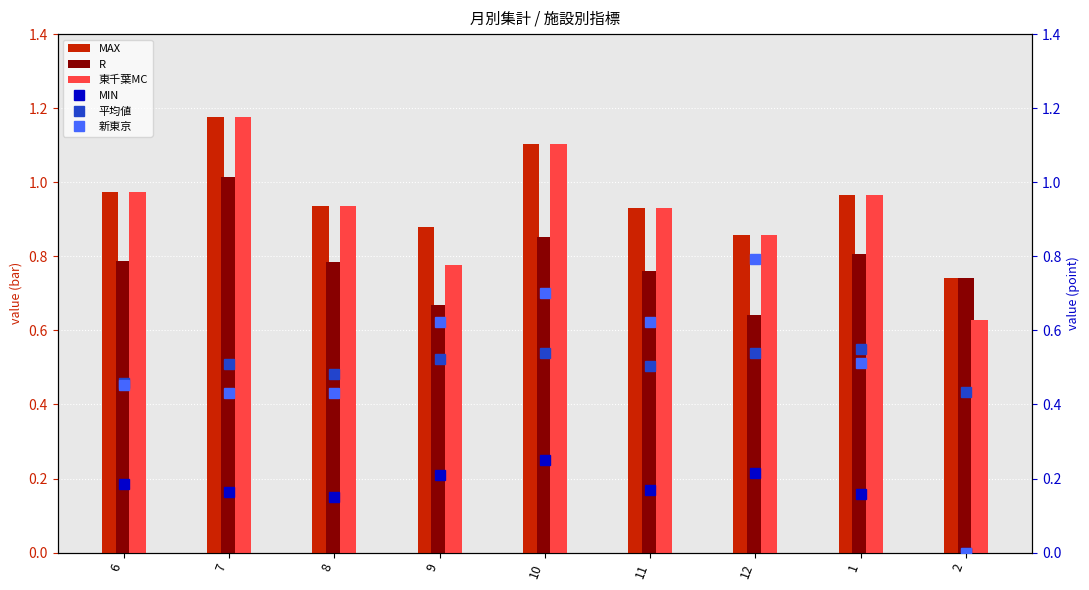

What position from the right is 1?

2